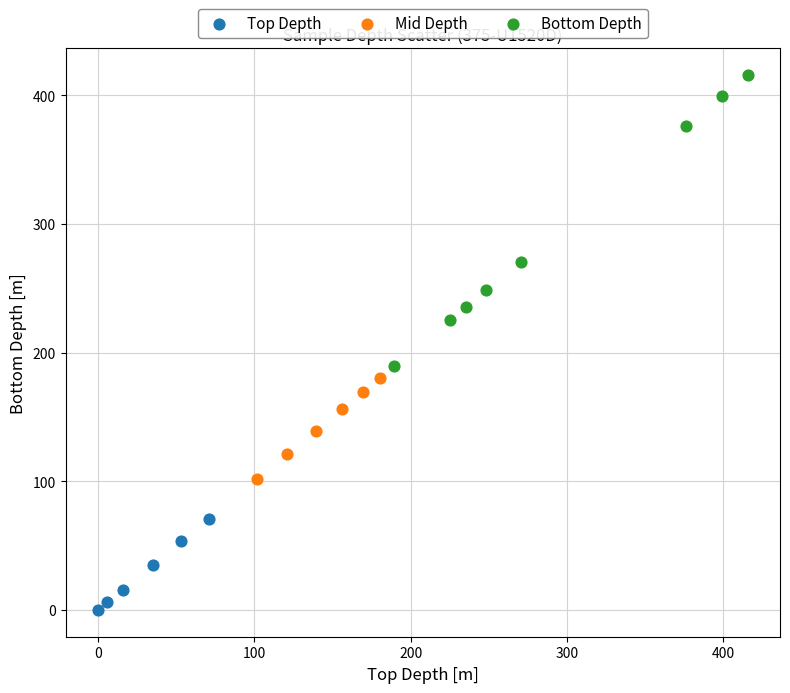

Which series contains the highest Y value?

Bottom Depth